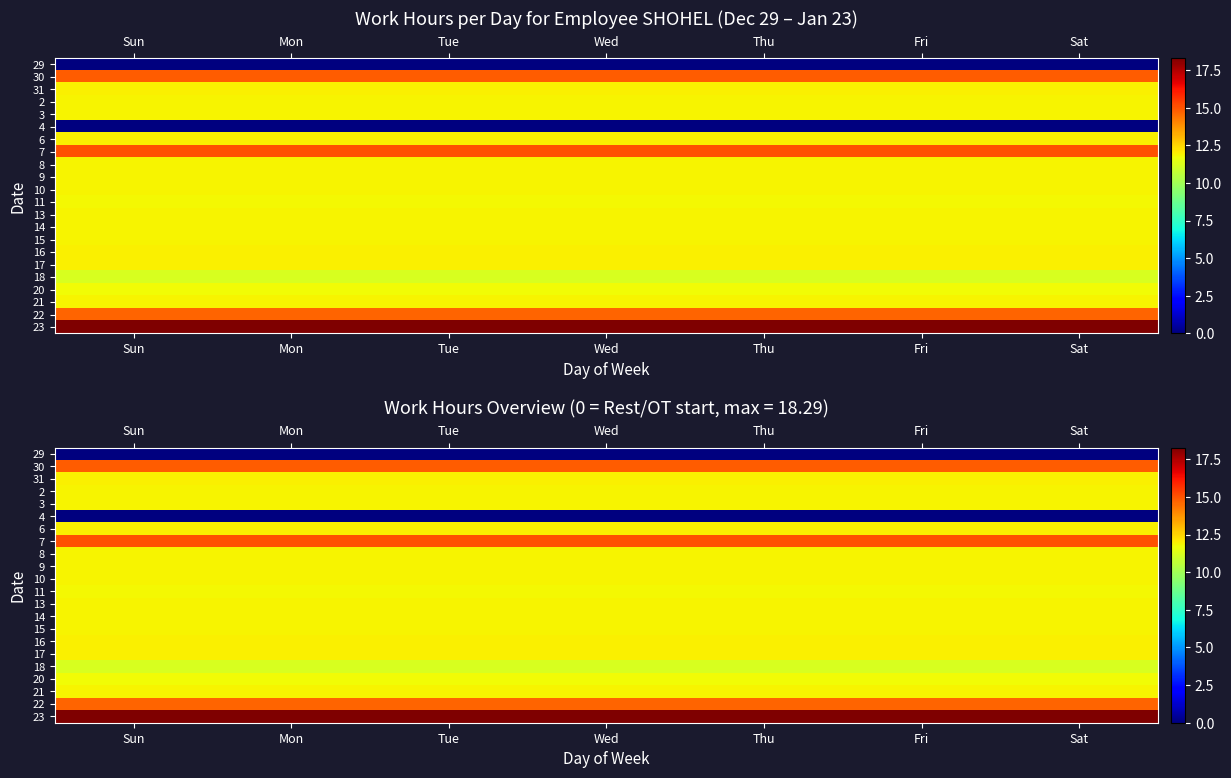

Which category has the lowest value in the 10 series?

Sun